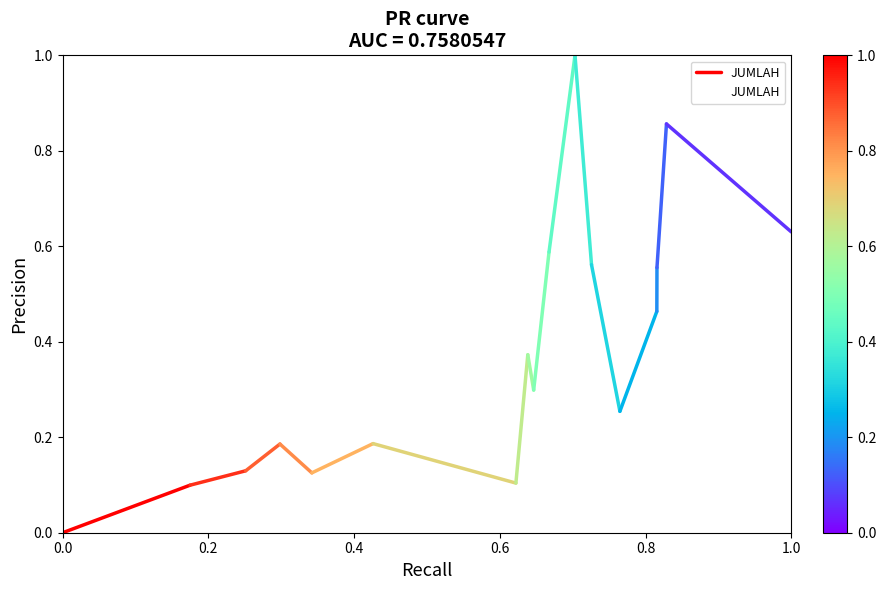

How many points are higher than both their immediate neighbors (excluding endpoints)?

5